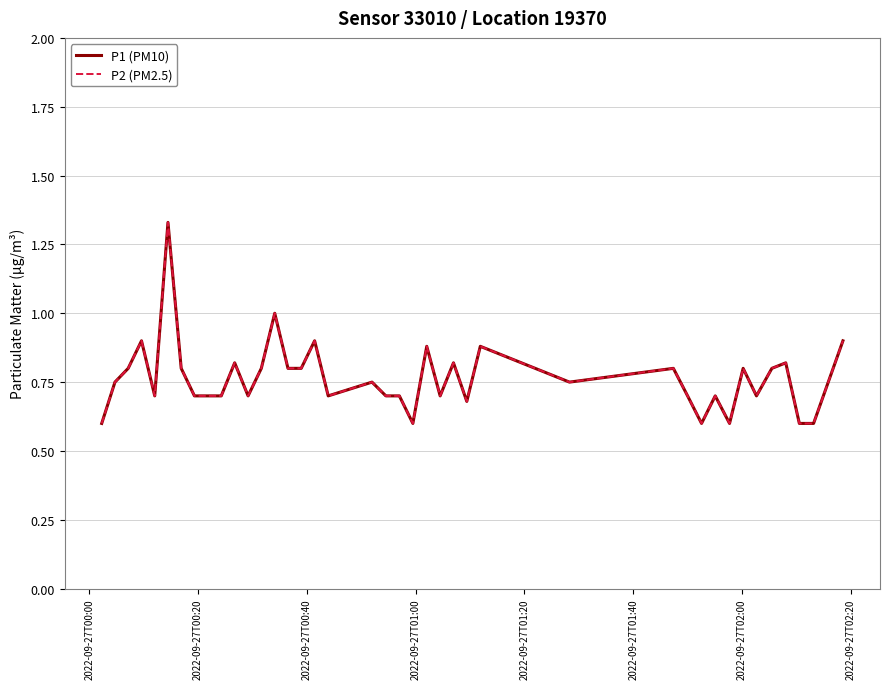

Reading left to right, extract all data points from this chart.

P1 (PM10): 0.6	0.8	0.8	0.9	0.7	1.3	0.8	0.7	0.7	0.7	0.8	0.7	0.8	1.0	0.8	0.8	0.9	0.7	0.8	0.7	0.7	0.6	0.9	0.7	0.8	0.7	0.9	0.8	0.8	0.7	0.6	0.7	0.6	0.8	0.7	0.8	0.8	0.6	0.6	0.9
P2 (PM2.5): 0.6	0.8	0.8	0.9	0.7	1.3	0.8	0.7	0.7	0.7	0.8	0.7	0.8	1.0	0.8	0.8	0.9	0.7	0.8	0.7	0.7	0.6	0.9	0.7	0.8	0.7	0.9	0.8	0.8	0.7	0.6	0.7	0.6	0.8	0.7	0.8	0.8	0.6	0.6	0.9